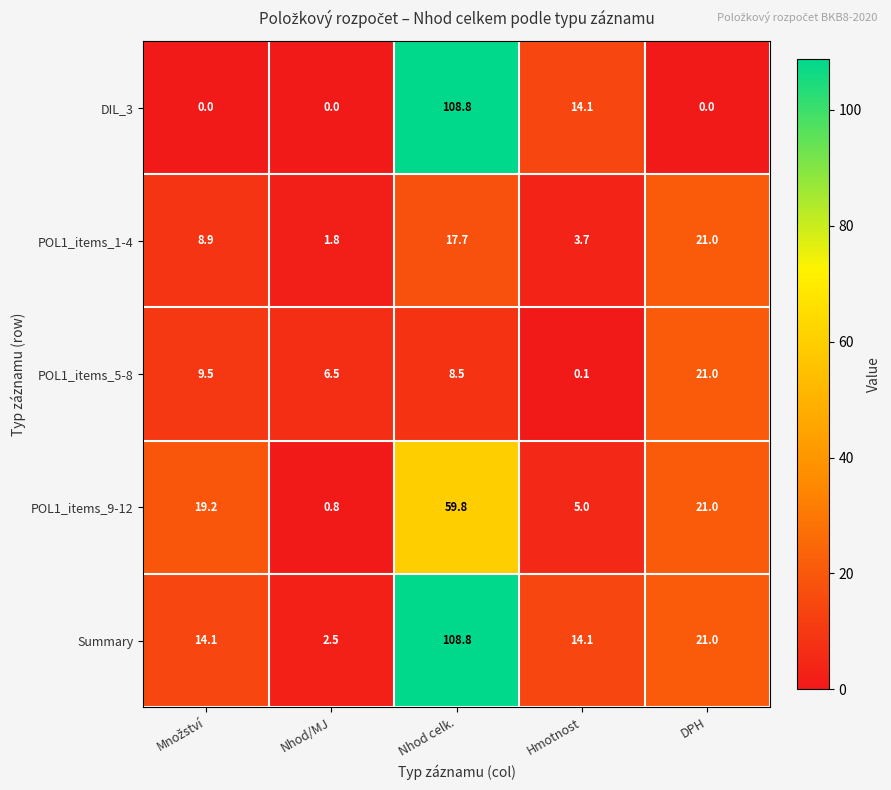

What value does the POL1_items_5-8 series have at DPH?

21.0